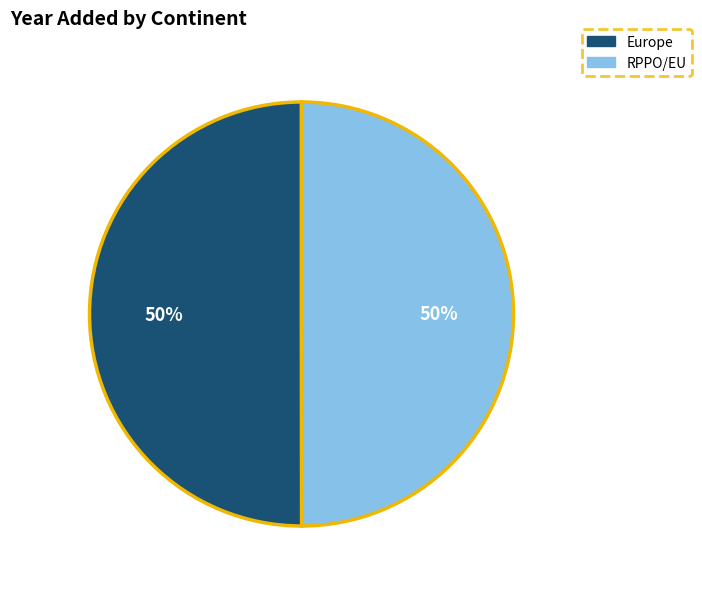

The RPPO/EU slice represents 62% of the pie. True or false?

False